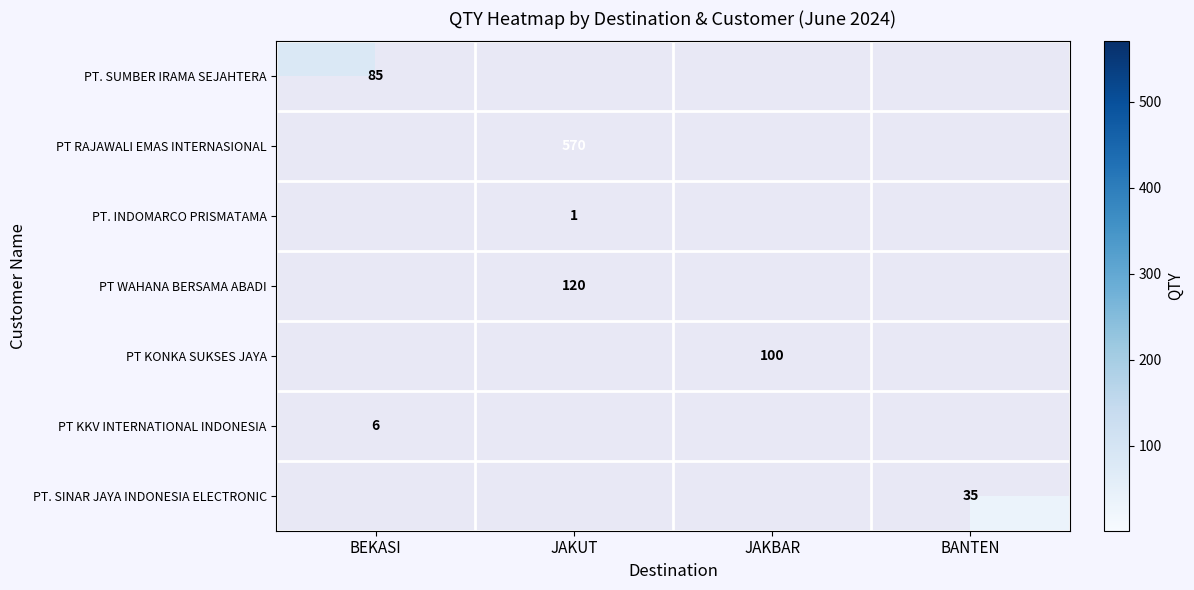

The value of PT. SINAR JAYA INDONESIA ELECTRONIC at BANTEN is 35. True or false?

True